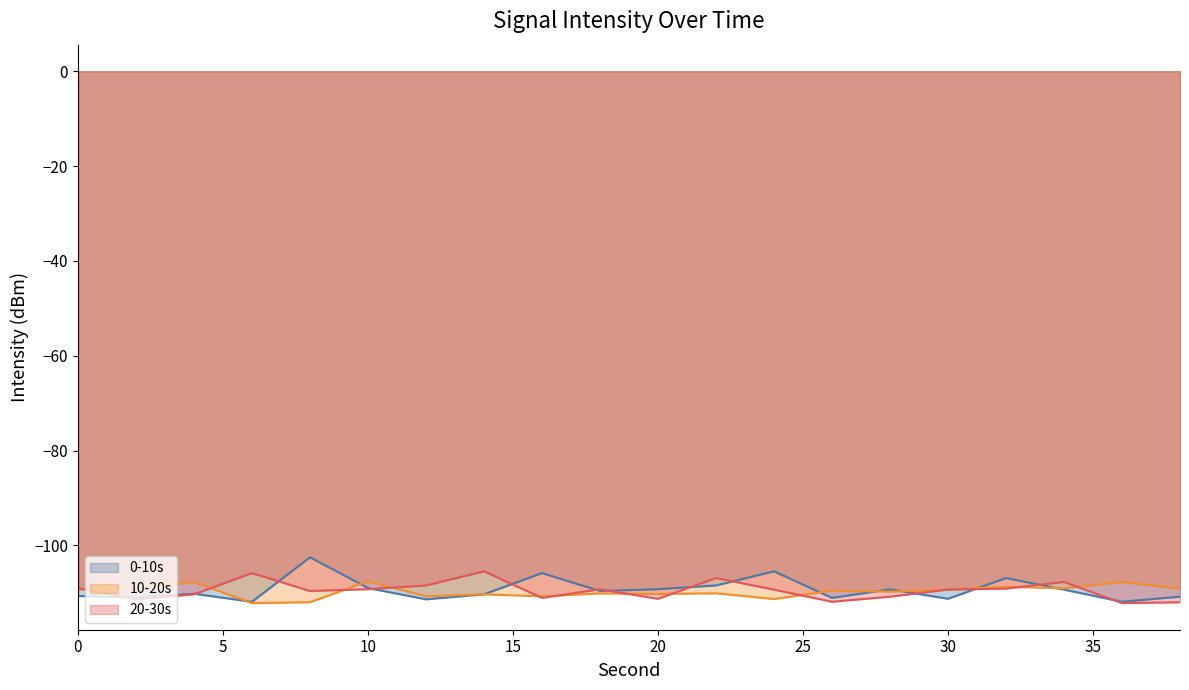

What is the difference between the maximum and minimum values in the 0-10s series?

9.4